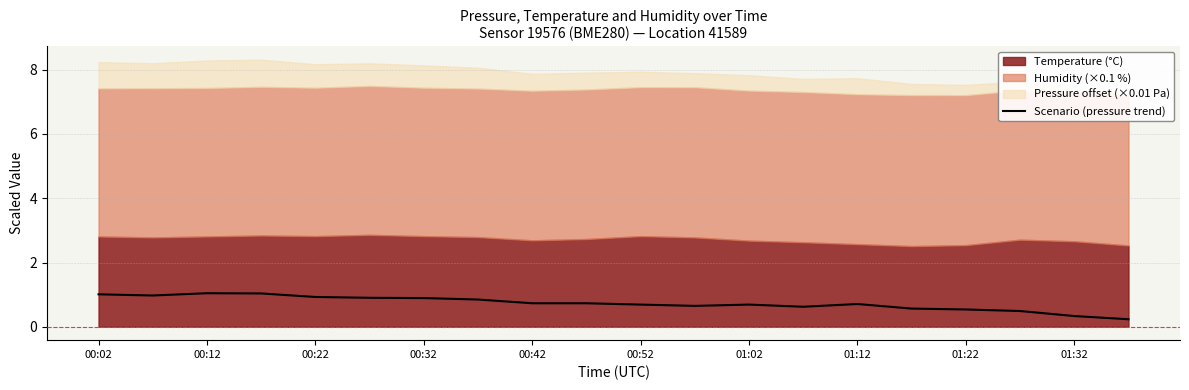

How many points are lower than both their immediate neighbors (excluding endpoints)?

3